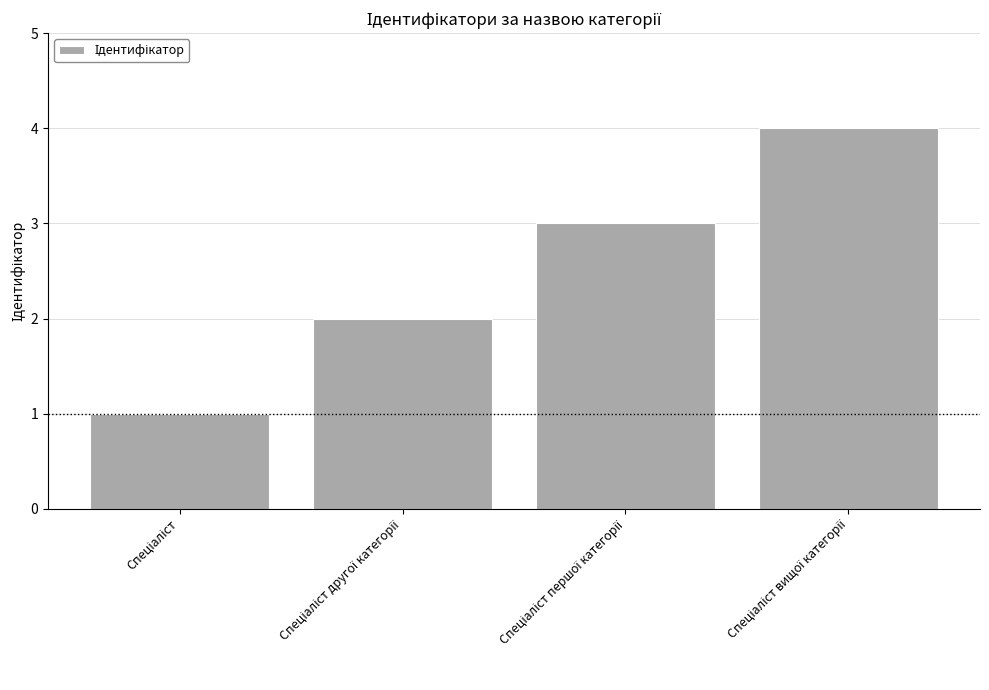

What is the greatest value displayed?

4